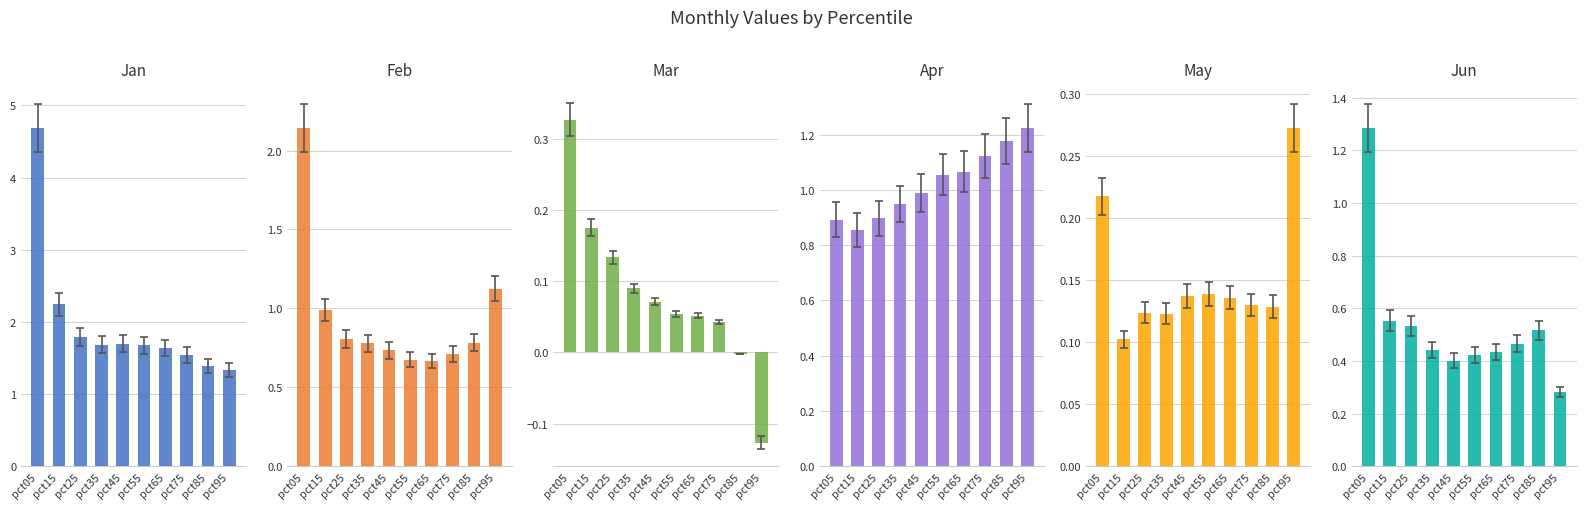

What is the smallest value displayed?

-0.1